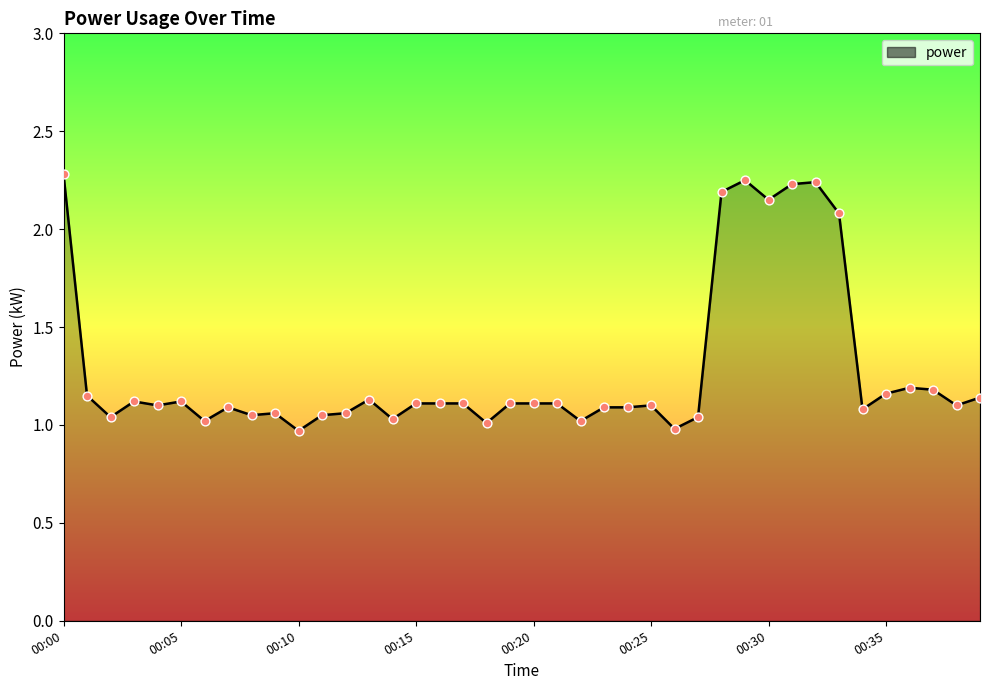

What is the difference between the maximum and minimum values?

1.3